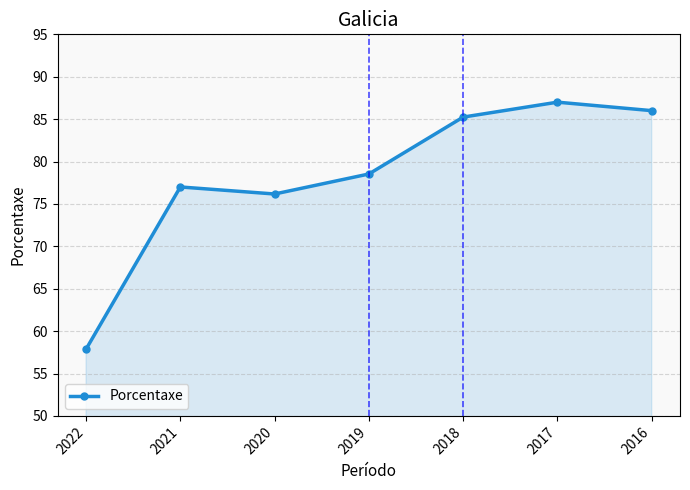

How many points are lower than both their immediate neighbors (excluding endpoints)?

1